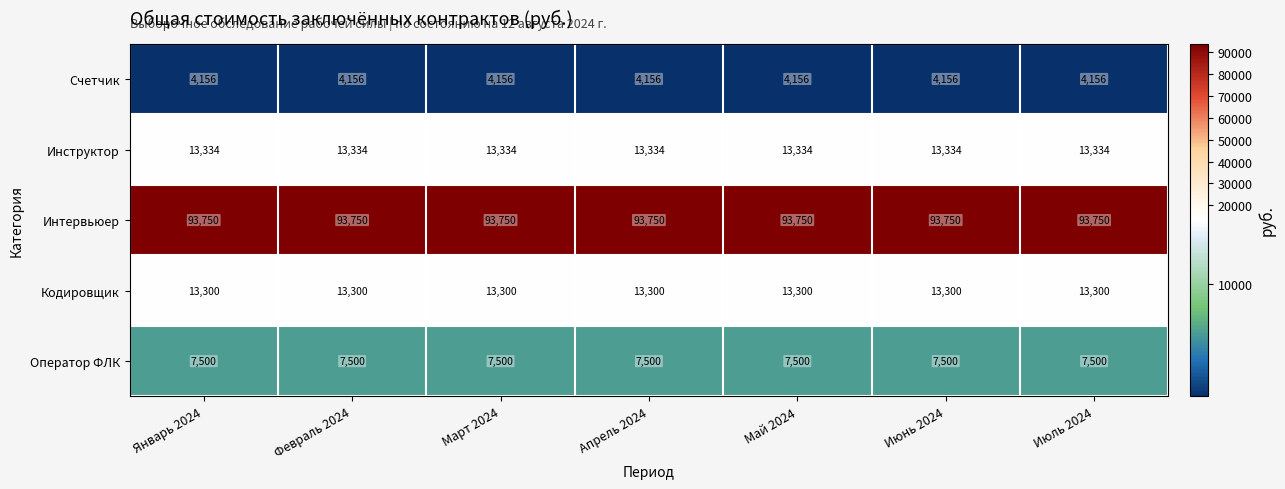

Rank the series by their maximum value, from lowest to highest.

Счетчик, Оператор ФЛК, Кодировщик, Инструктор, Интервьюер